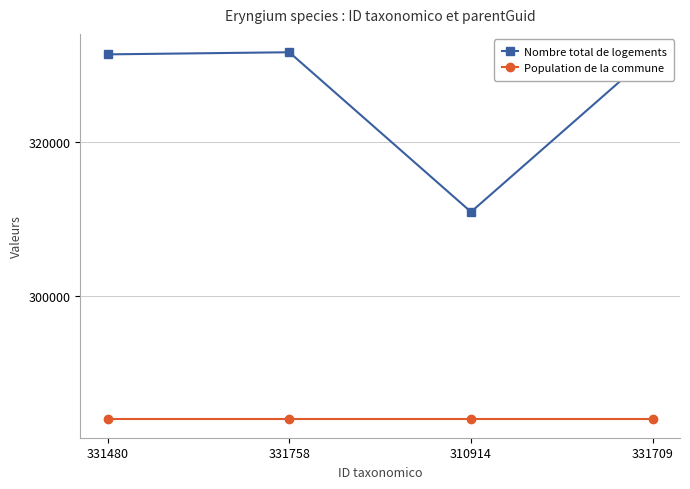

Where is the first local maximum for Nombre total de logements?

331758